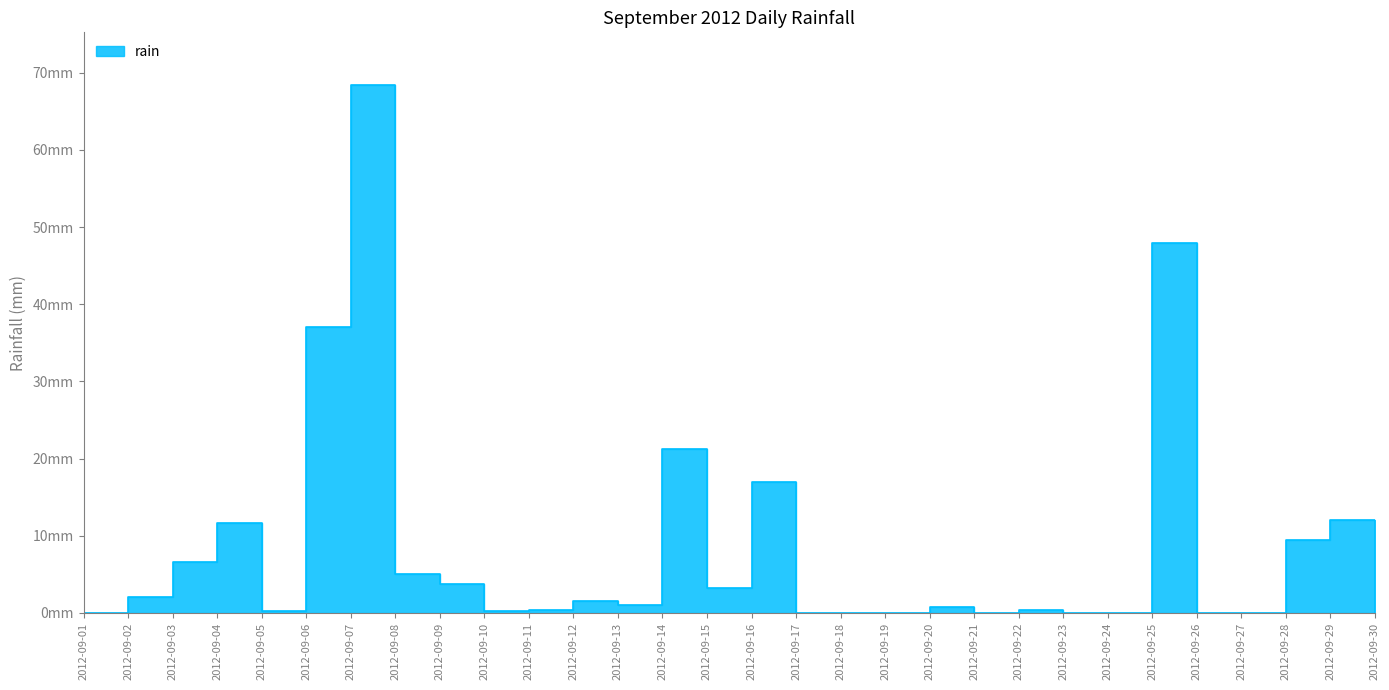

The chart shows a value of 47.2 at 2012-09-24. True or false?

False